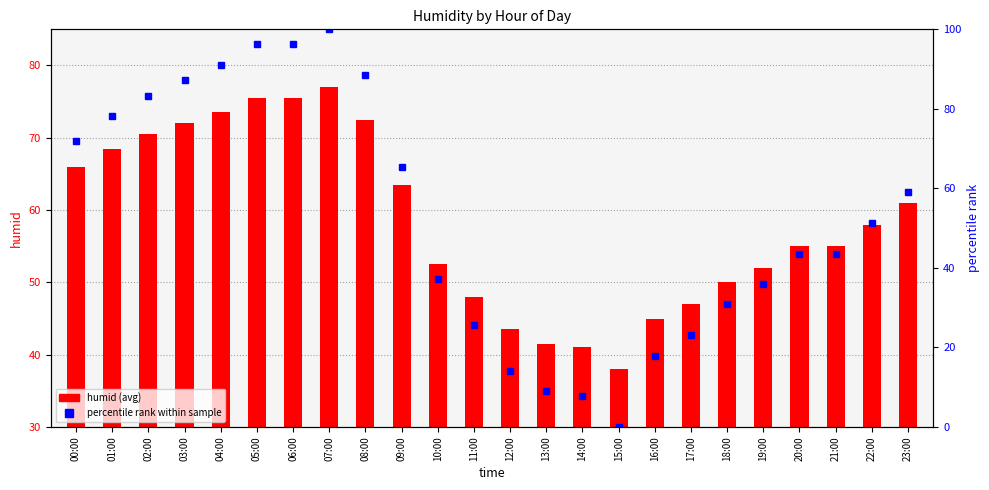

What is the average value of the humid series?

58.4